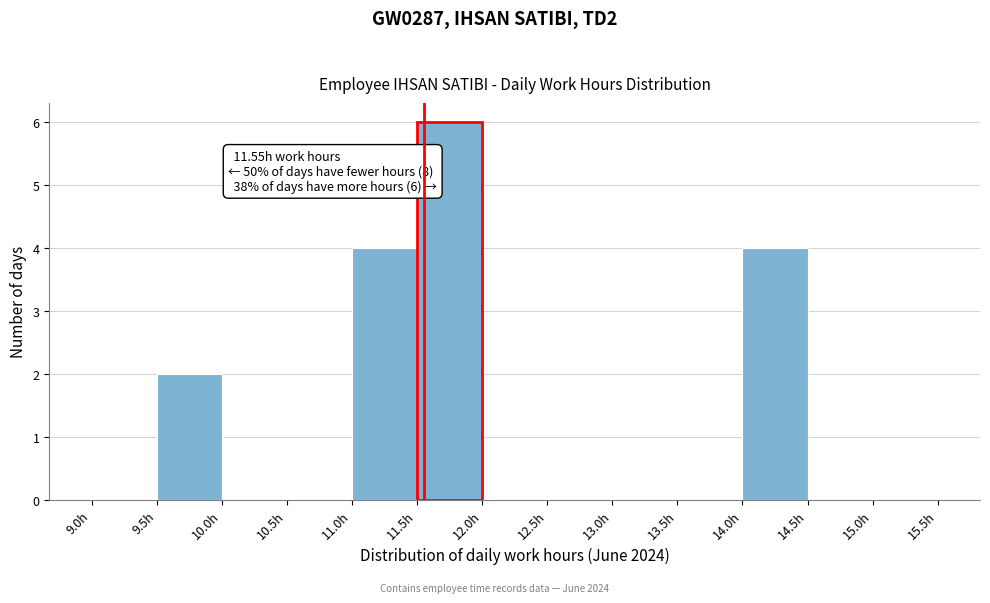

Over which range of the x-axis is the bar tallest?

11.5 to 12.0